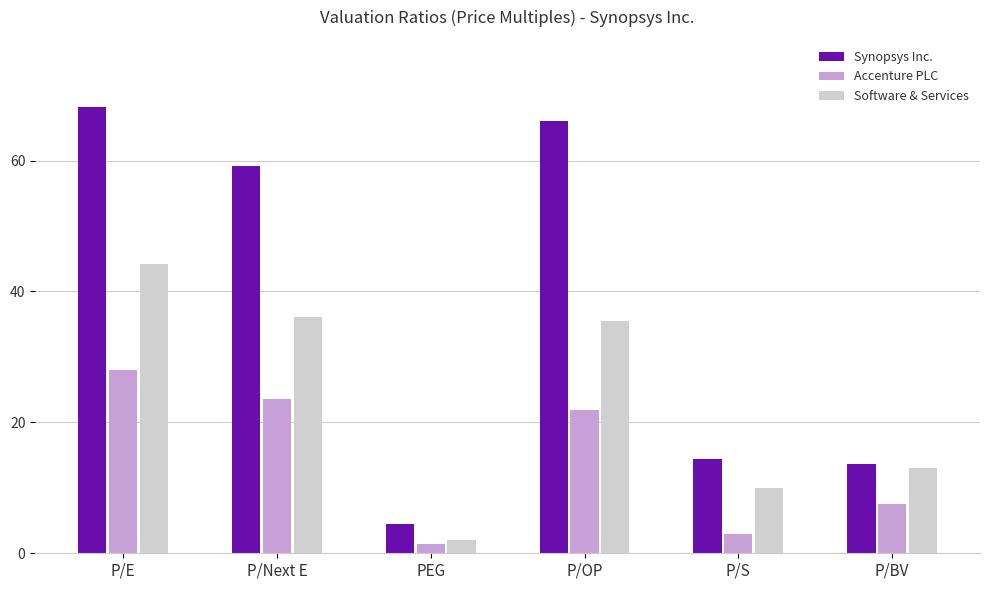

What is the label of the 2nd bar from the left?

P/Next E